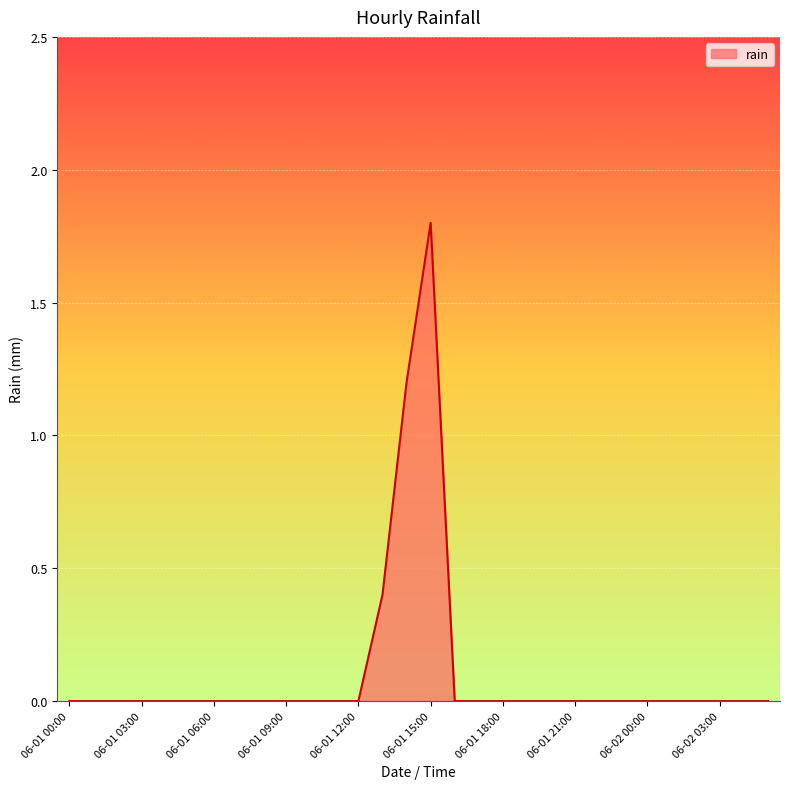

What is the maximum value shown in the chart?

1.8